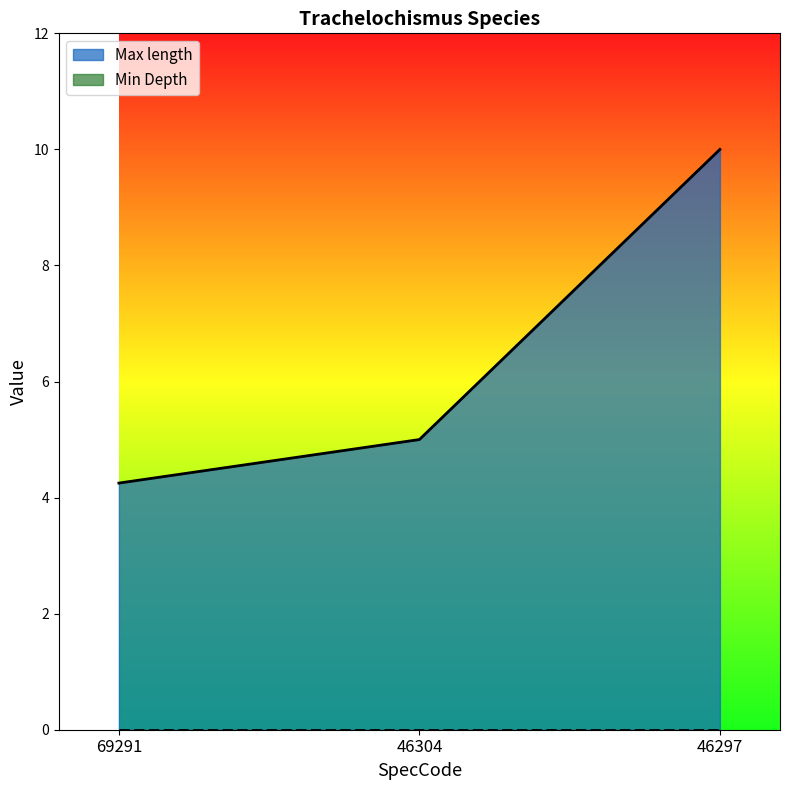

Between 46297 and 46304, which is larger?

46297